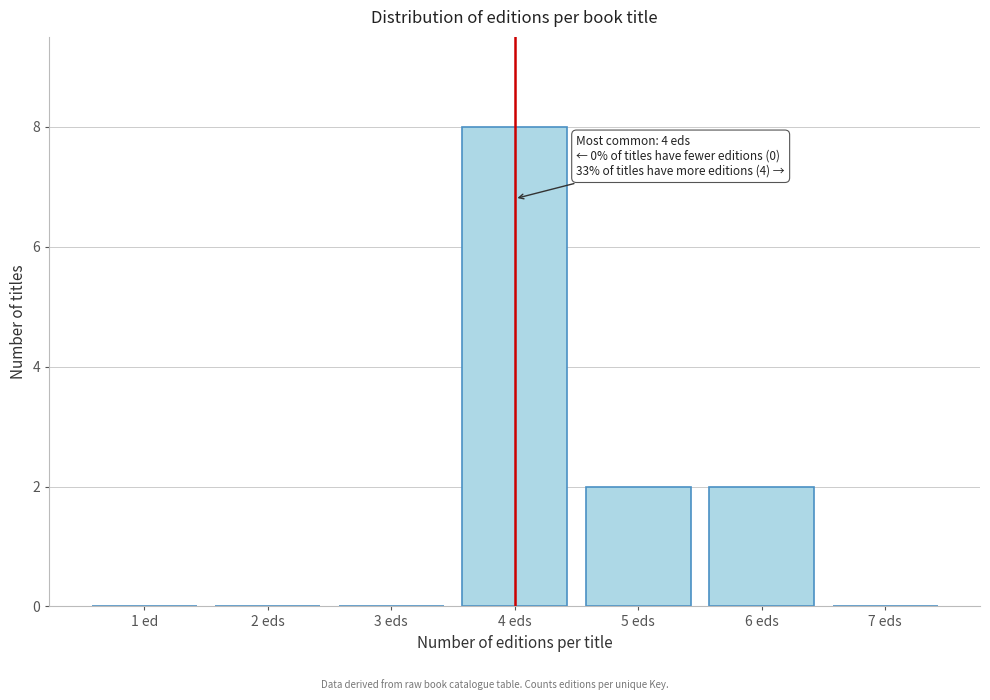

Reading left to right, list all the values displayed in this chart.

1 ed=0	2 eds=0	3 eds=0	4 eds=8	5 eds=2	6 eds=2	7 eds=0